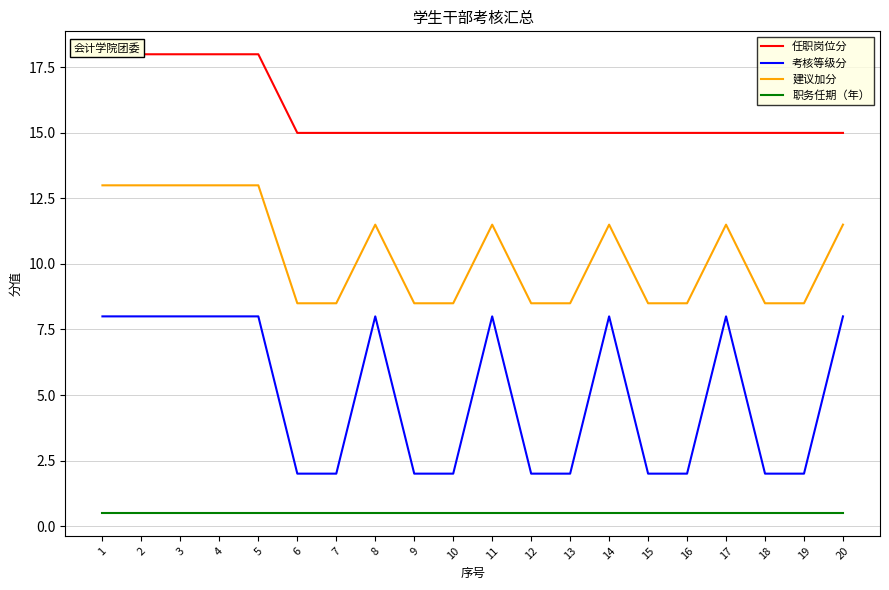

What is the total value across all series at 14?

35.0